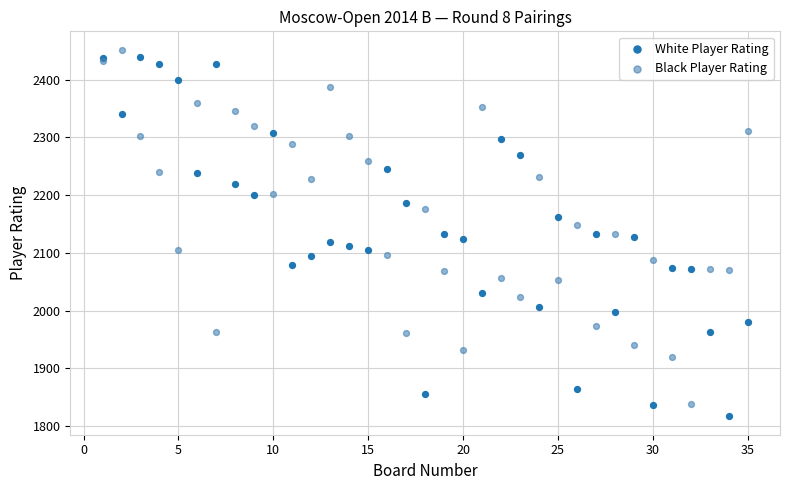

What is the X range (max minus min) for the scatter plot?

34